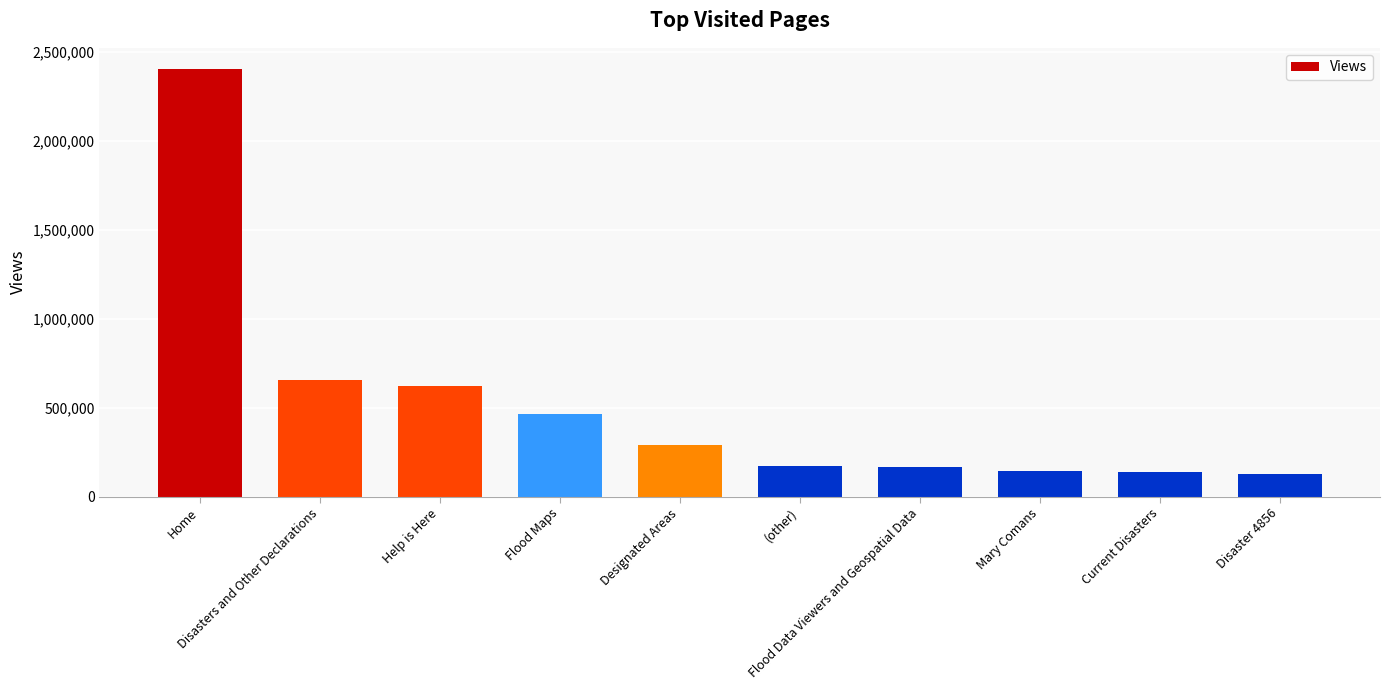

Which category has the highest value across all series?

Home